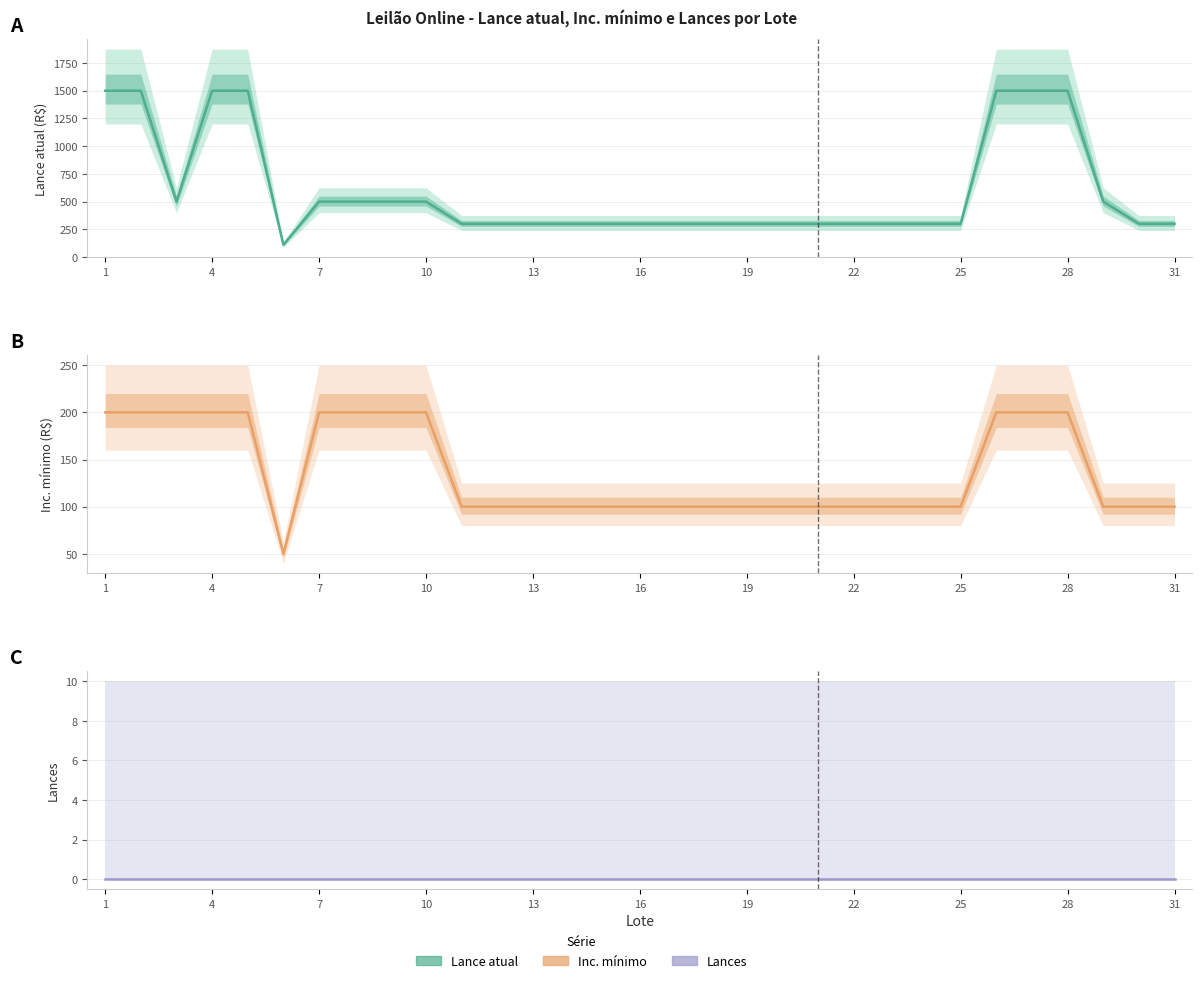

Which has a higher value, 14 or 26?

26